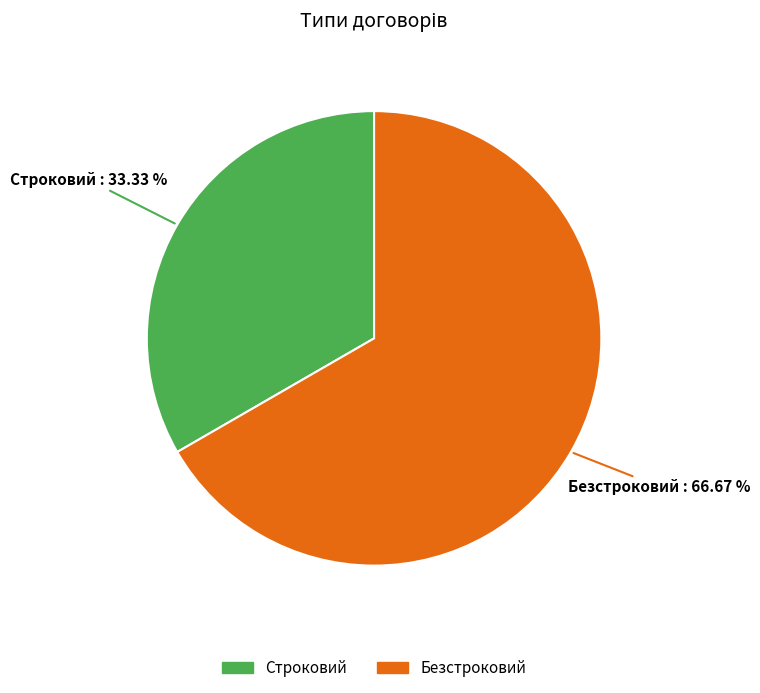

To the nearest percent, what percentage of the pie is Безстроковий?

67%